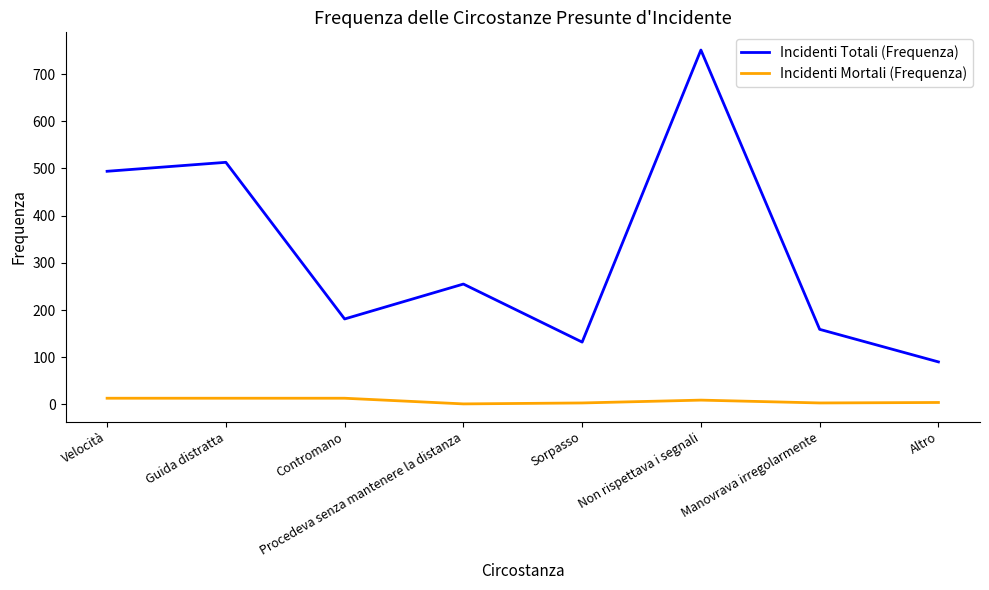

Is this an area chart (filled region under the line)?

No